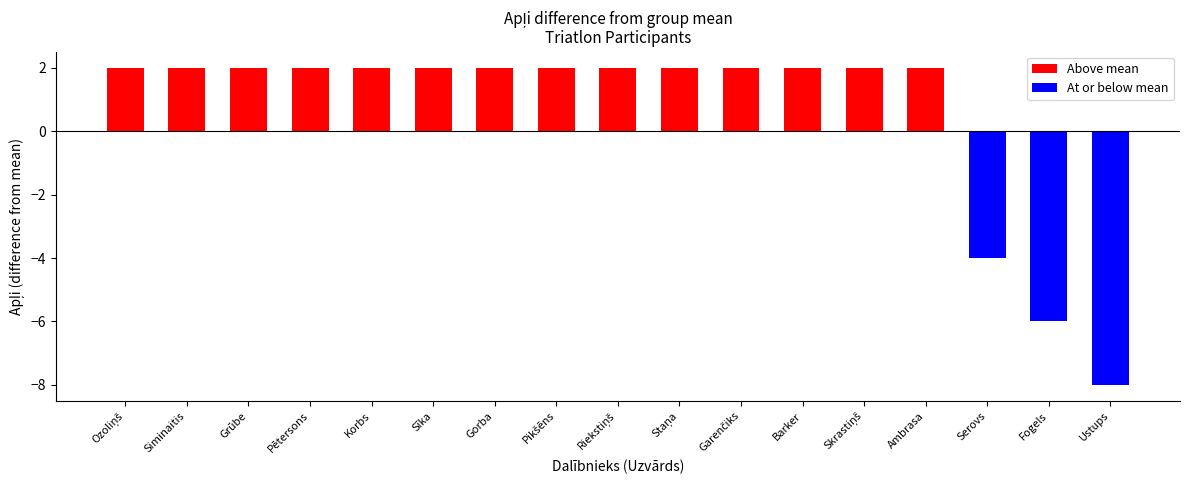

Are the bars horizontal?

No